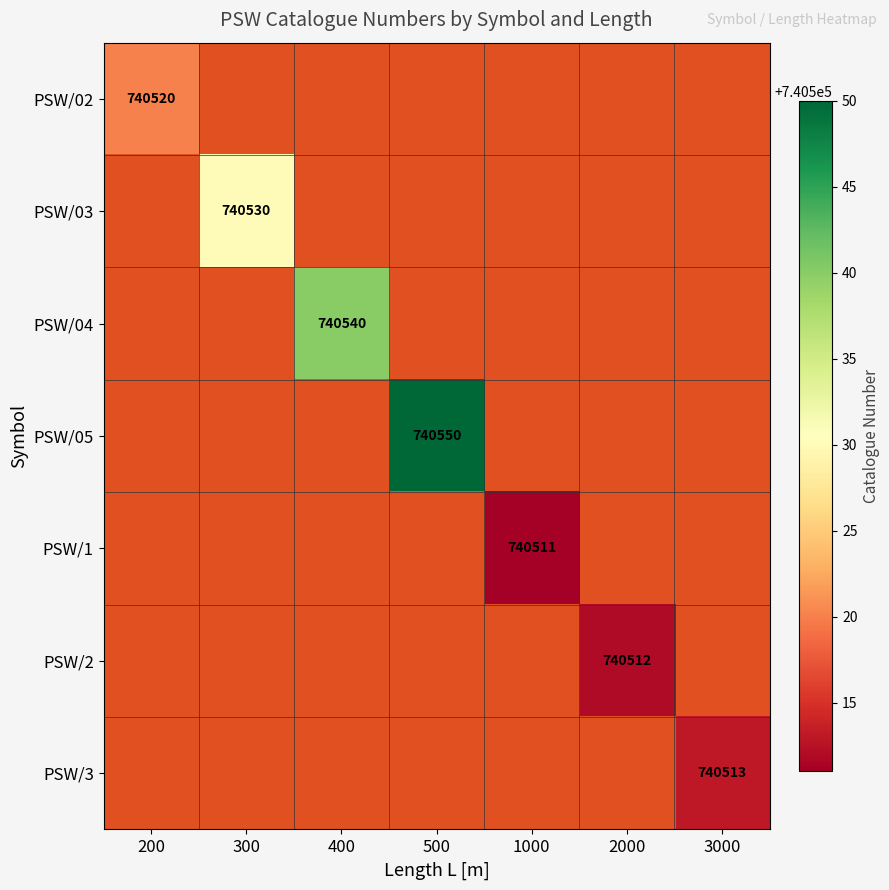

The PSW/03 series shows 515277 at 300. True or false?

False